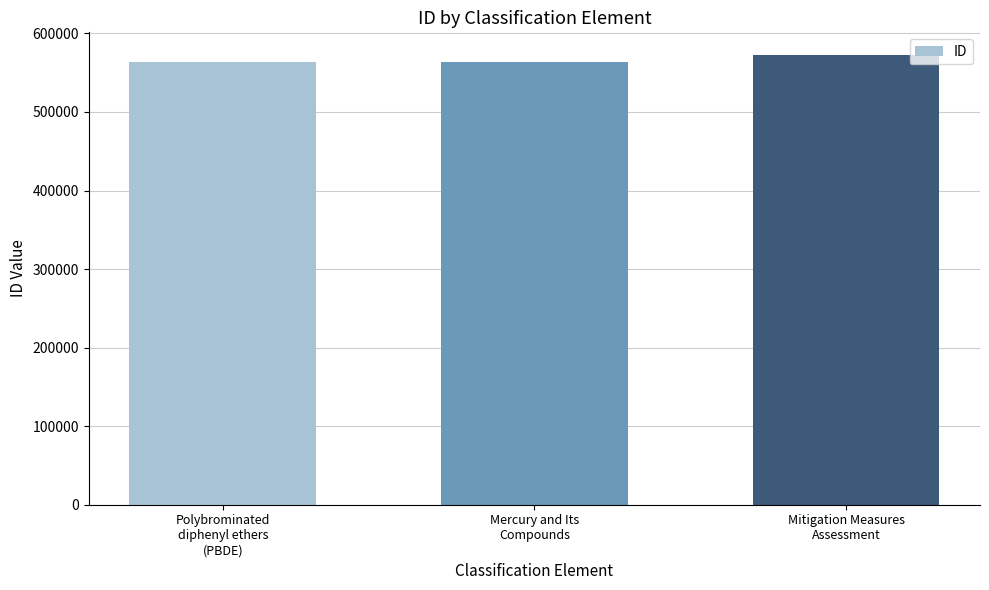

What is the maximum value shown in the chart?

572783